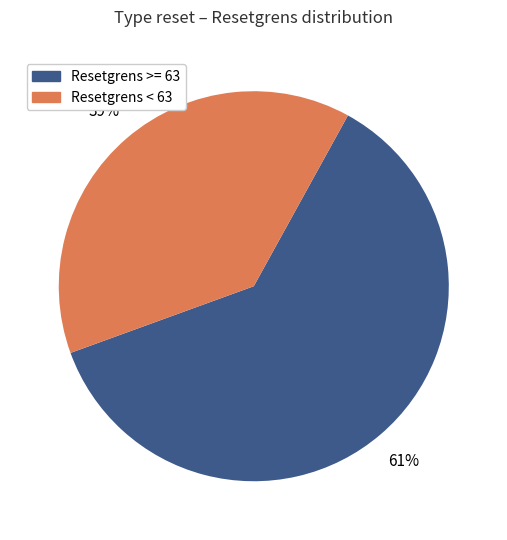

Count the number of slices in the pie.

2